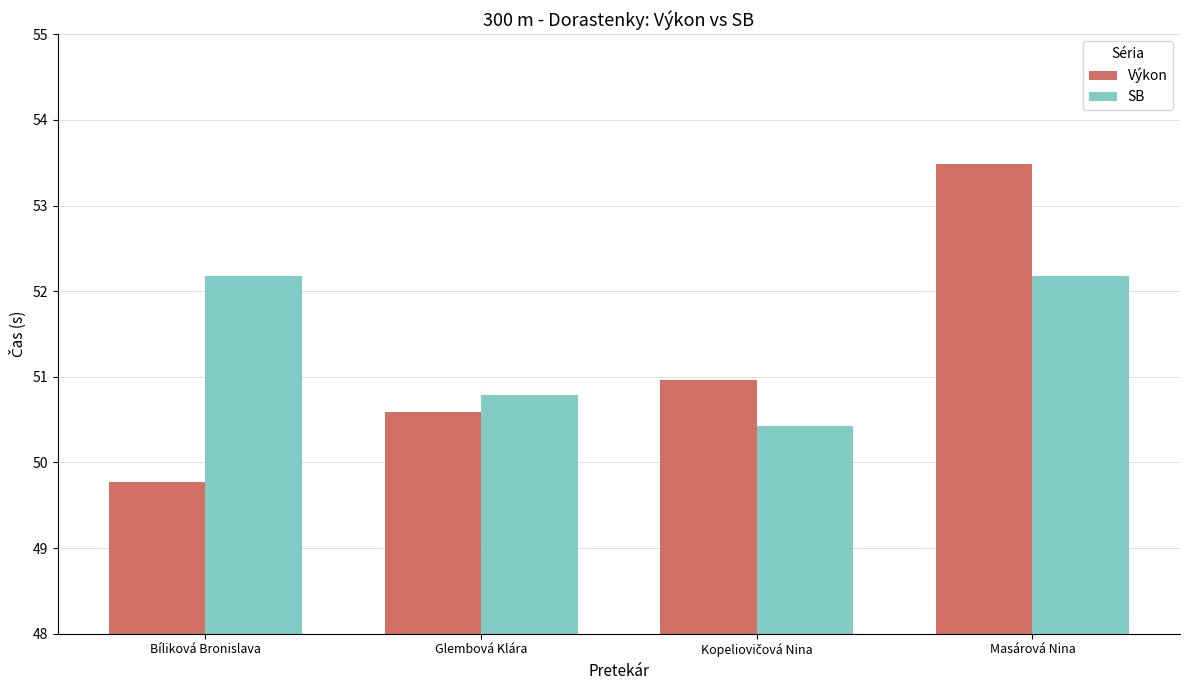

Are the bars horizontal?

No